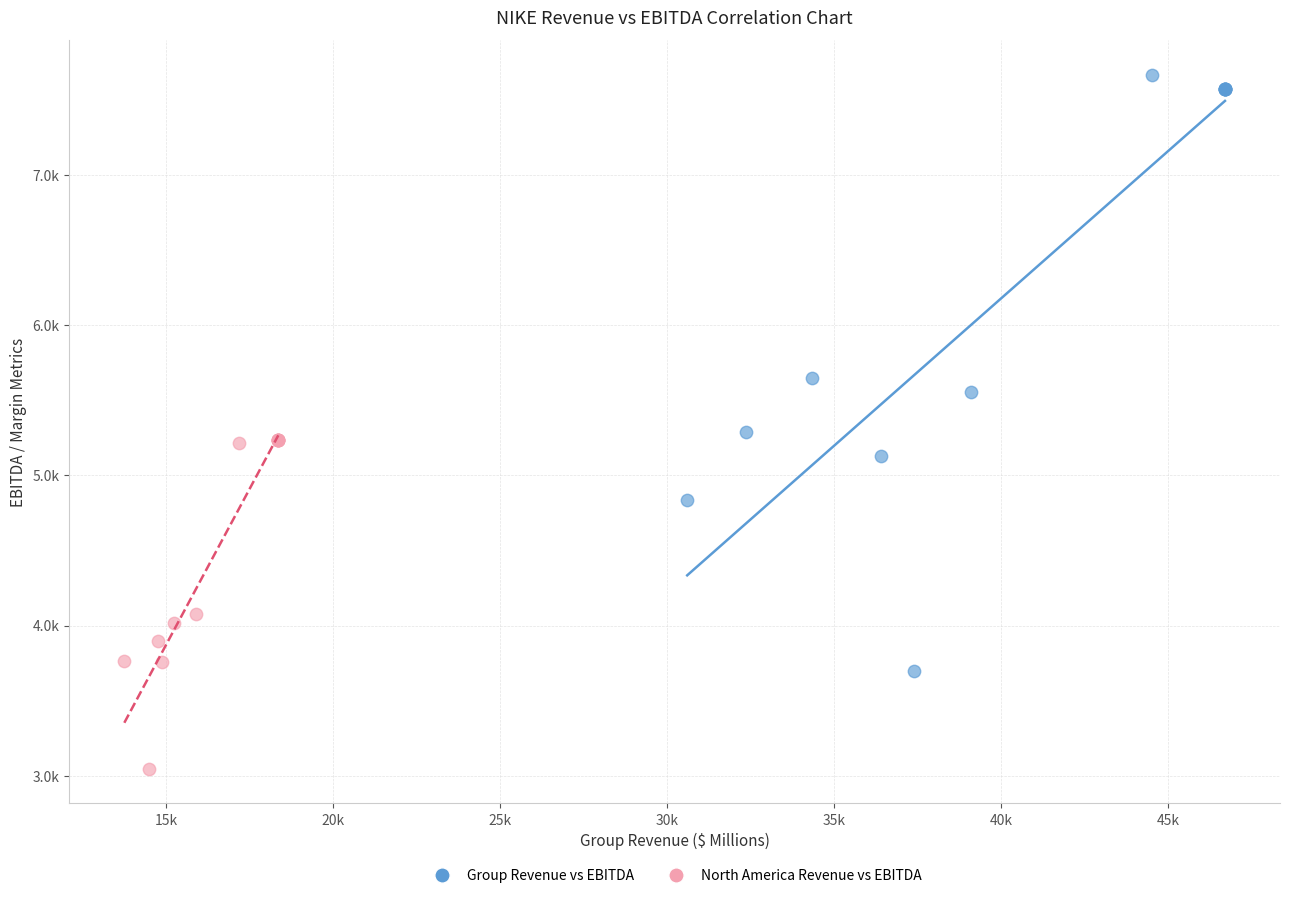

What are all the series names shown in the legend?

Group Revenue vs EBITDA, North America Revenue vs EBITDA